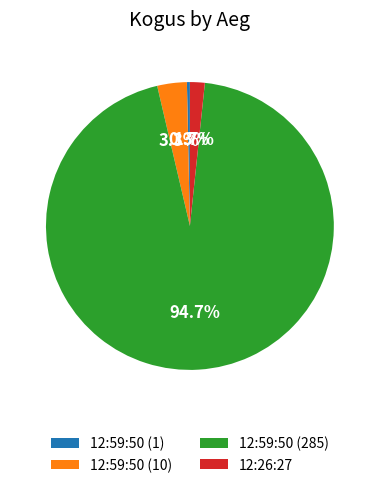

Do 12:59:50 (1) and 12:59:50 (285) together represent more than half of the pie?

Yes